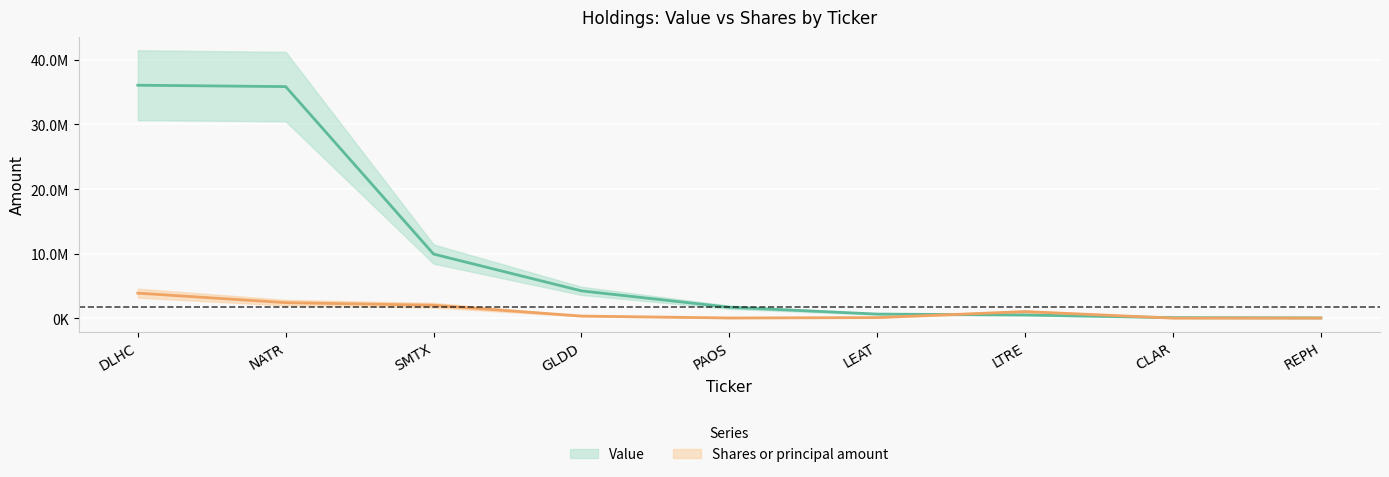

Which series changed the most between DLHC and LTRE?

Value